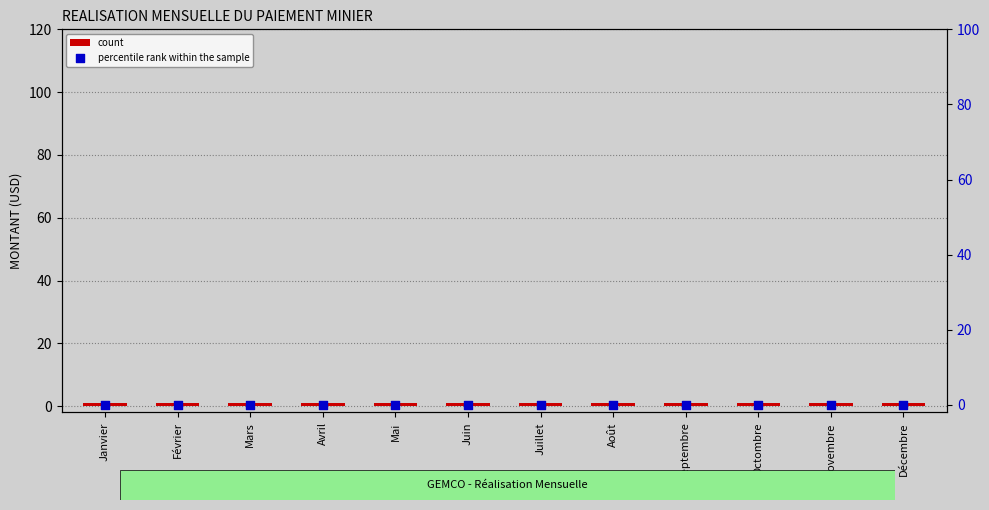

At which category is the sum across all series the highest?

Janvier